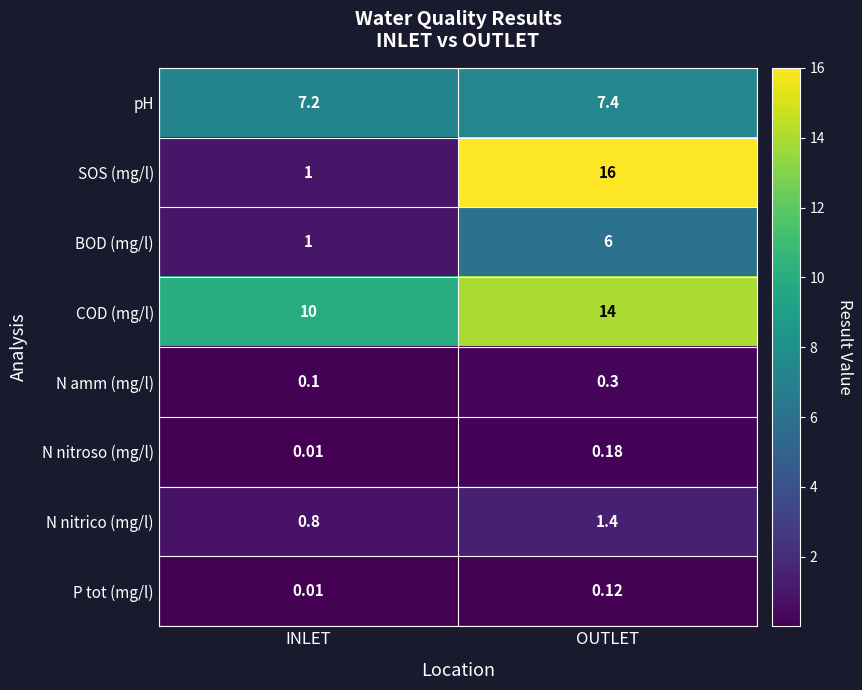

At OUTLET, list the series in order from largest to smallest.

SOS (mg/l), COD (mg/l), pH, BOD (mg/l), N nitrico (mg/l), N amm (mg/l), N nitroso (mg/l), P tot (mg/l)